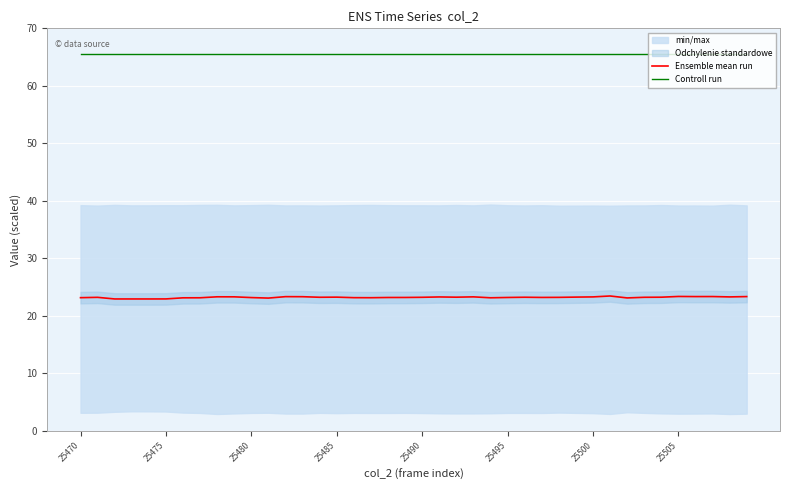

What is the maximum value for Controll run?

65.5